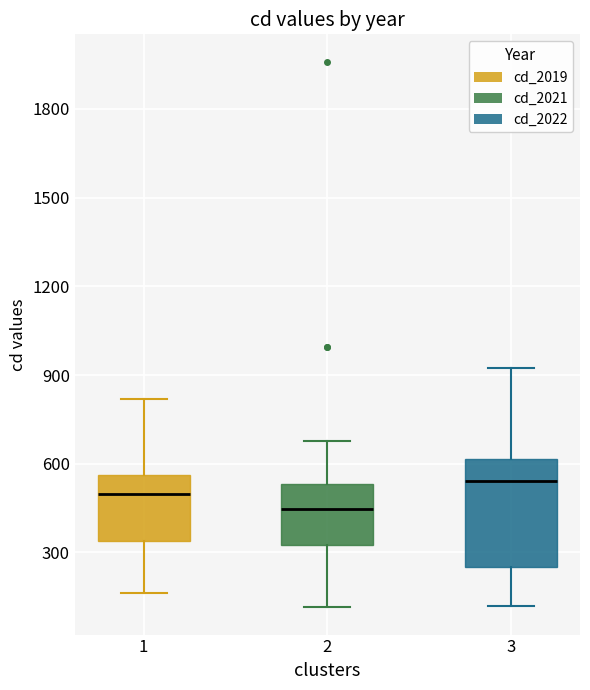

Where does the lower whisker of the box at x = 3 end on the y-axis? The values are not printed on the chart, so give them approximately, as read against the axis.

100